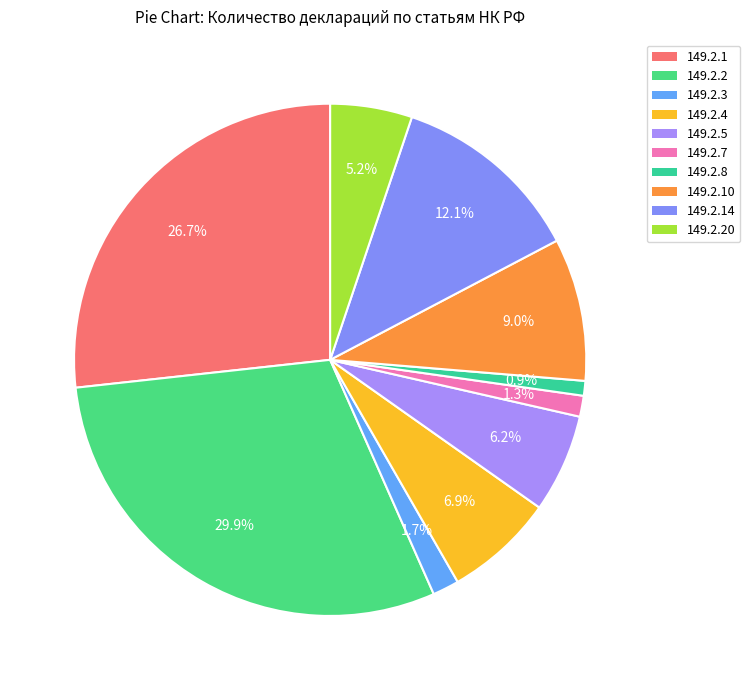

Count the number of slices in the pie.

10